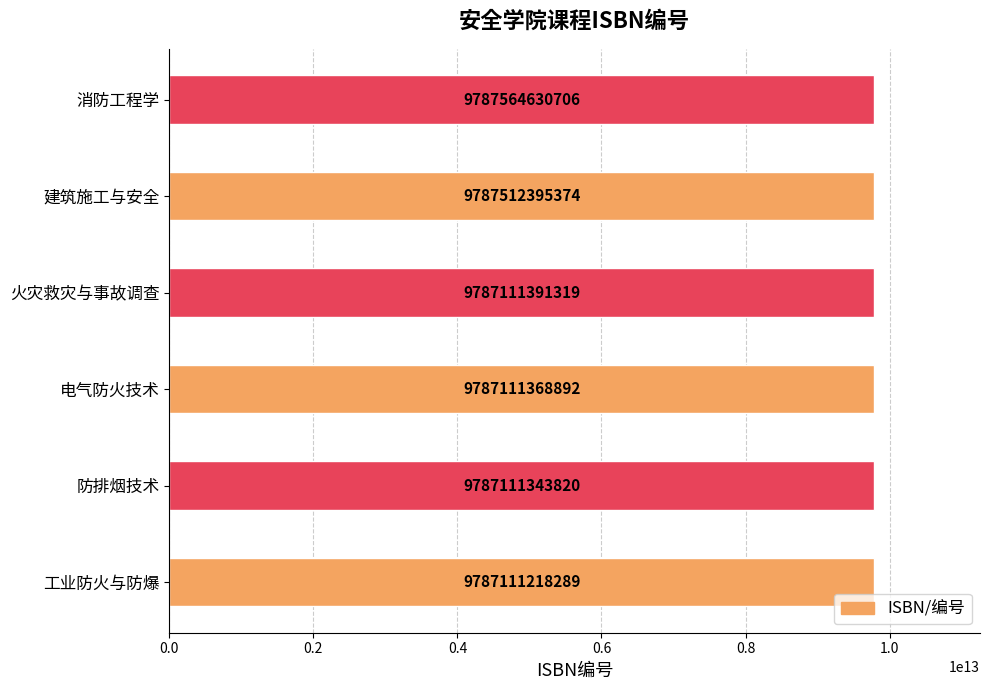

Rank the categories by value from lowest to highest.

工业防火与防爆, 防排烟技术, 电气防火技术, 火灾救灾与事故调查, 建筑施工与安全, 消防工程学